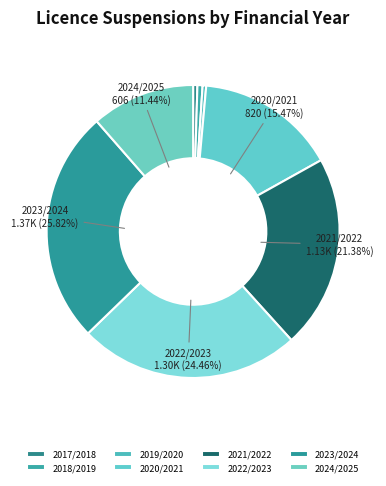

Is it true that 2017/2018 is 1% of the pie?

False